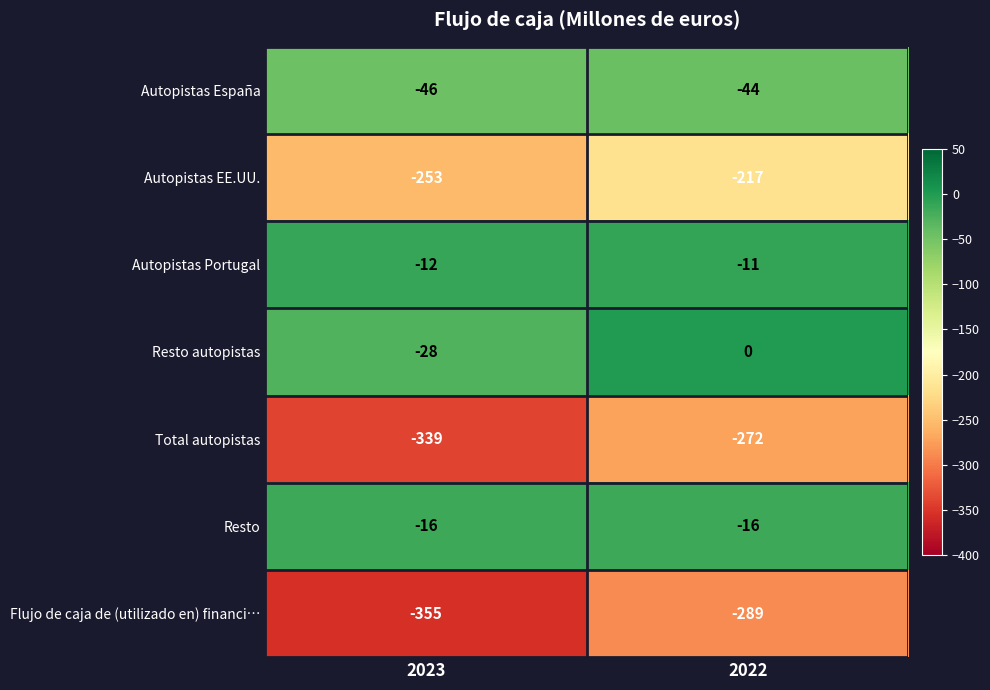

The value of Total autopistas at 2023 is -78. True or false?

False